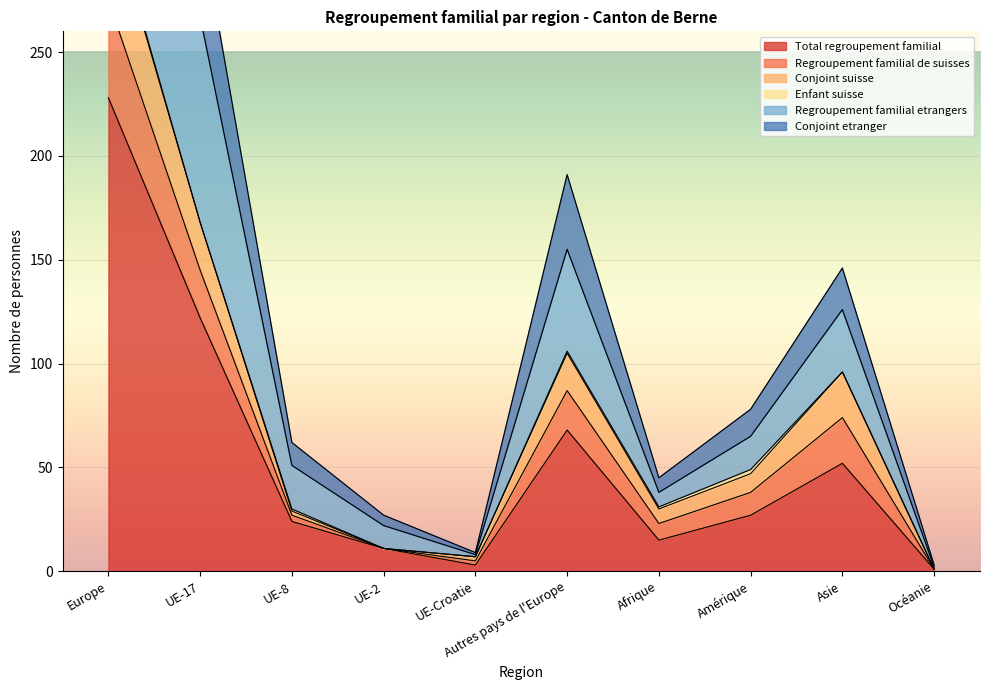

True or false: Conjoint etranger and Regroupement familial etrangers cross at least once.

False